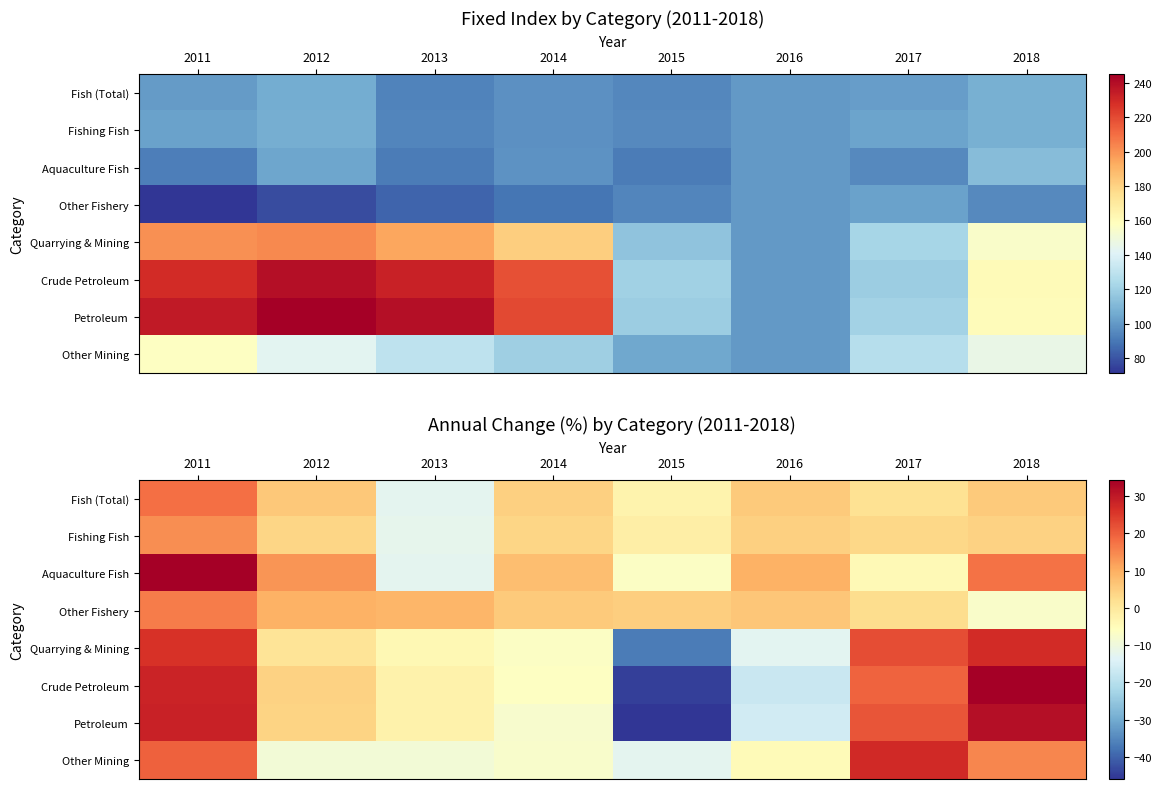

What is the average value of the Quarrying & Mining series?

2.0